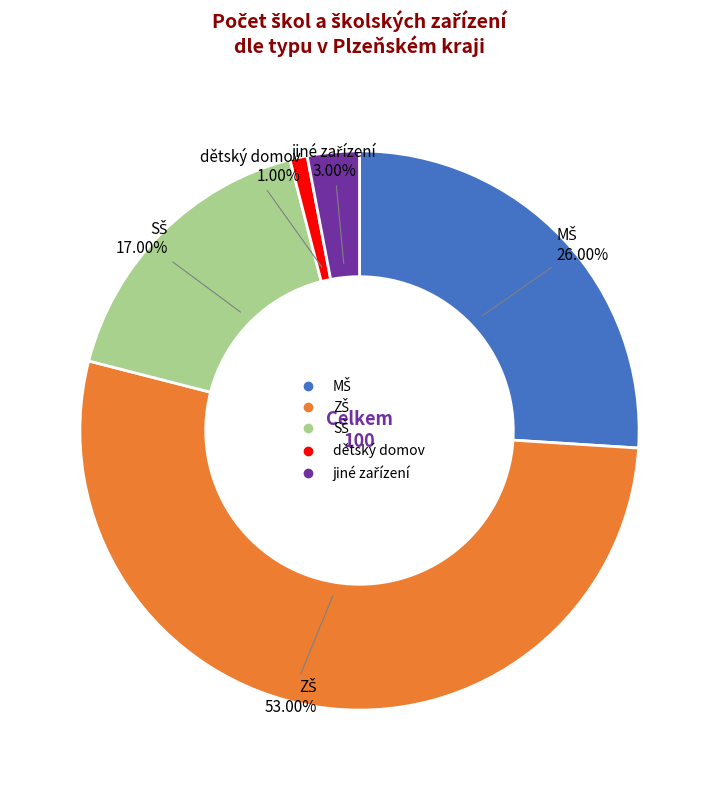

Is there a majority slice in this chart?

Yes